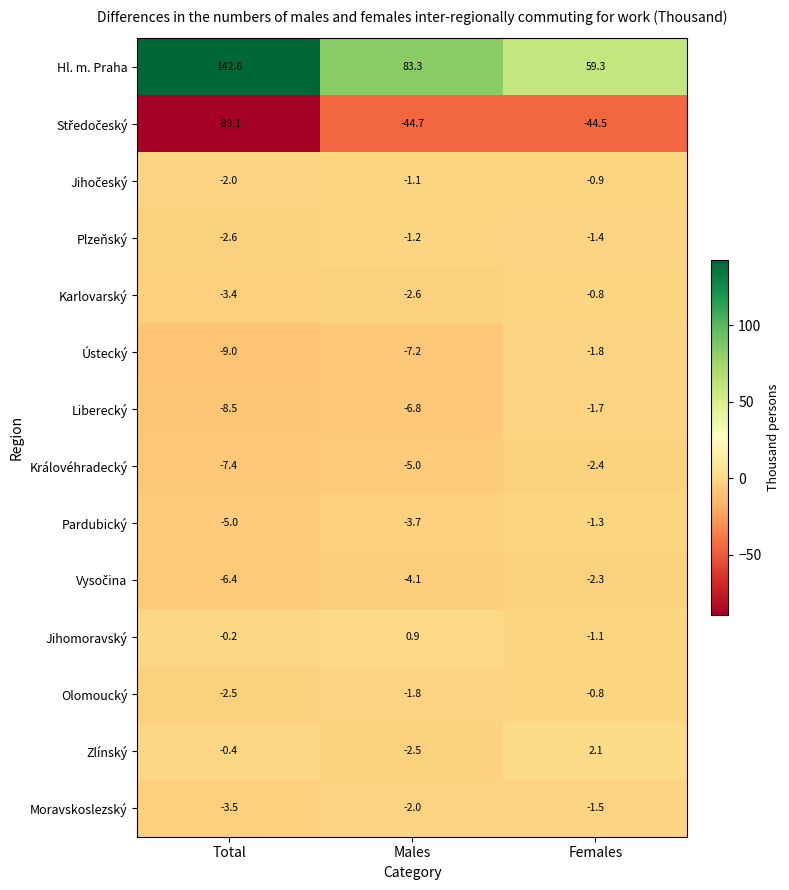

What is the smallest value displayed?

-89.1